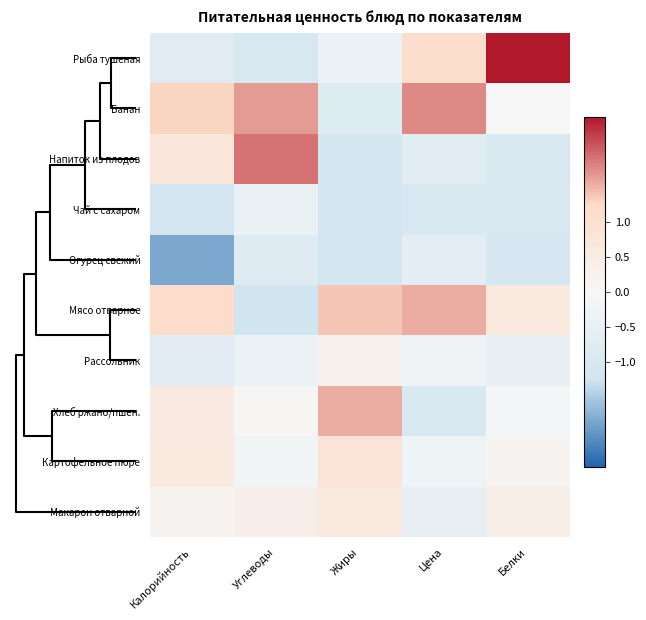

Count the number of data series in this chart.

10